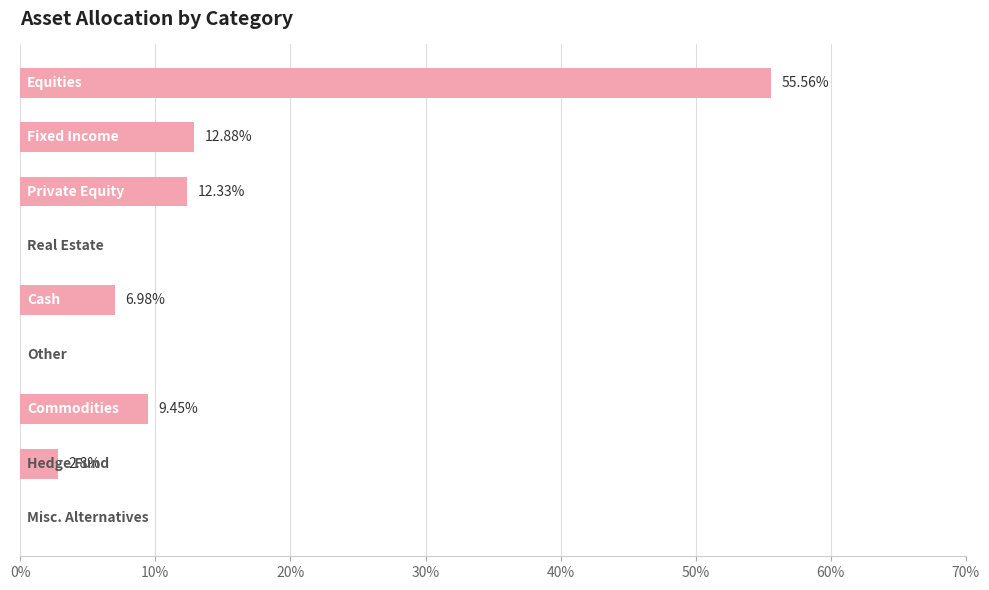

Are the bars horizontal?

Yes